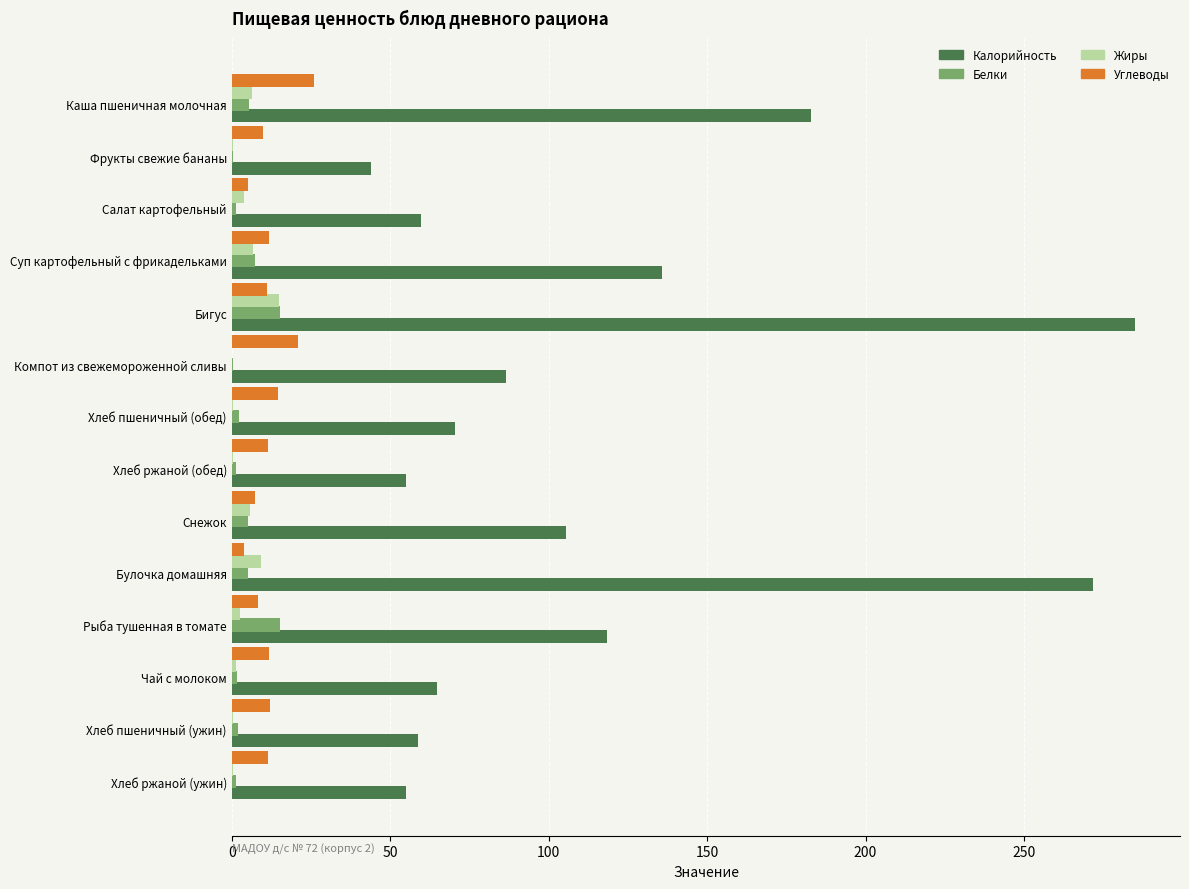

True or false: Углеводы has a value of 8.3 at Рыба тушенная в томате.

True